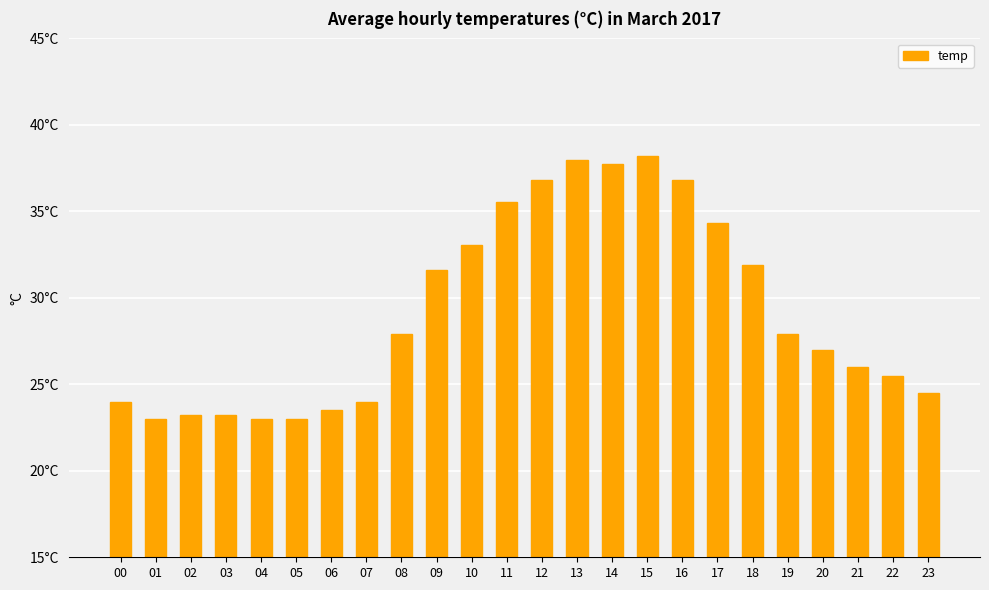

What is the approximate value at 08?

27.9